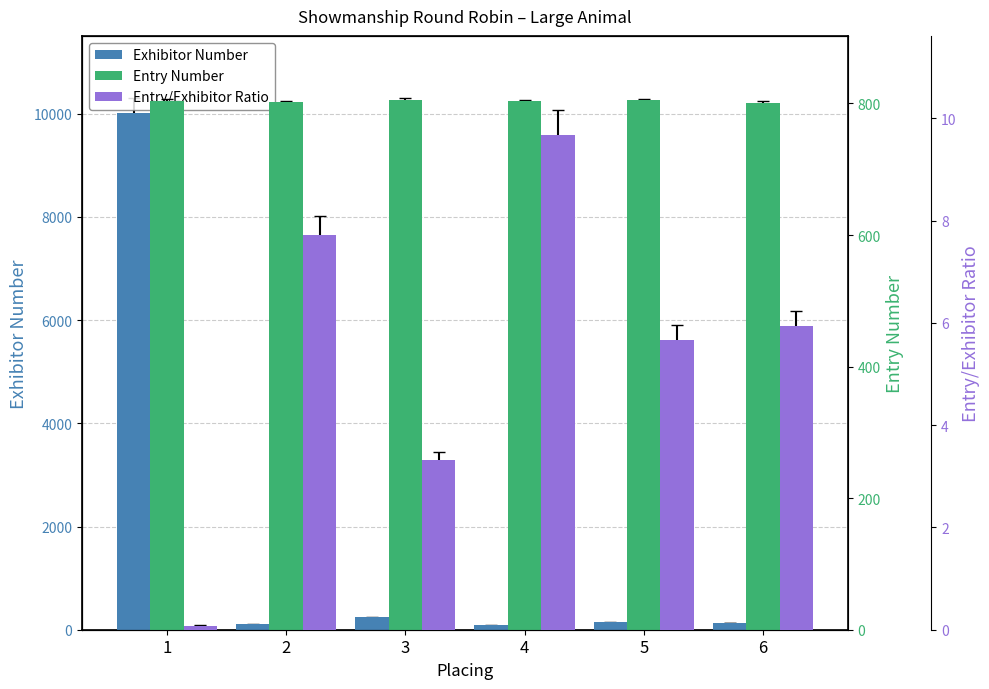

Count the number of data series in this chart.

3